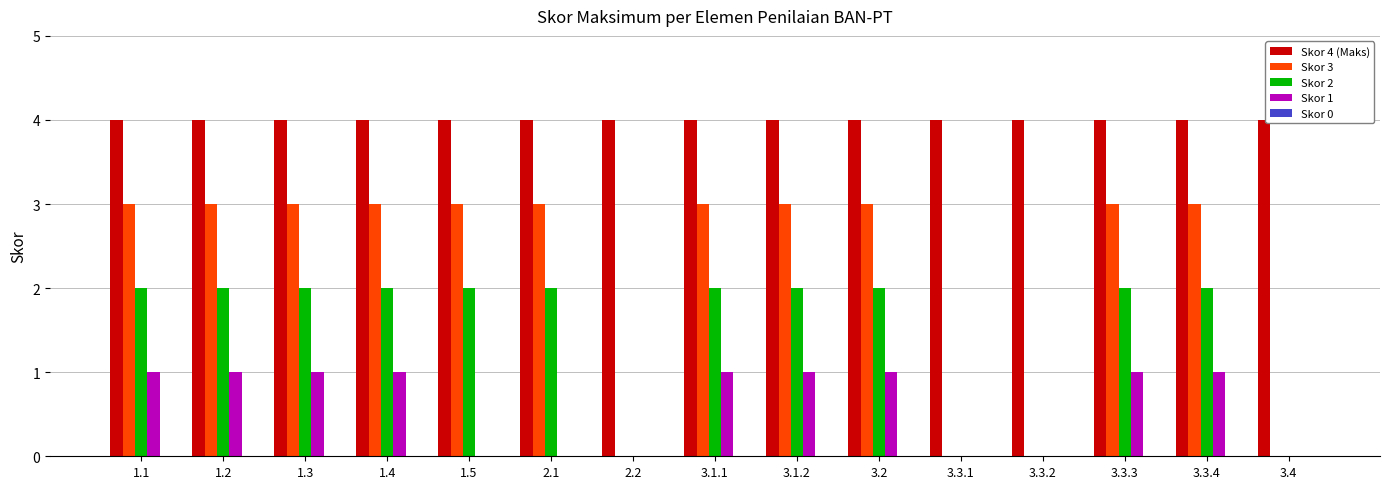

What is the spread (max minus min) of values at 1.3?

3